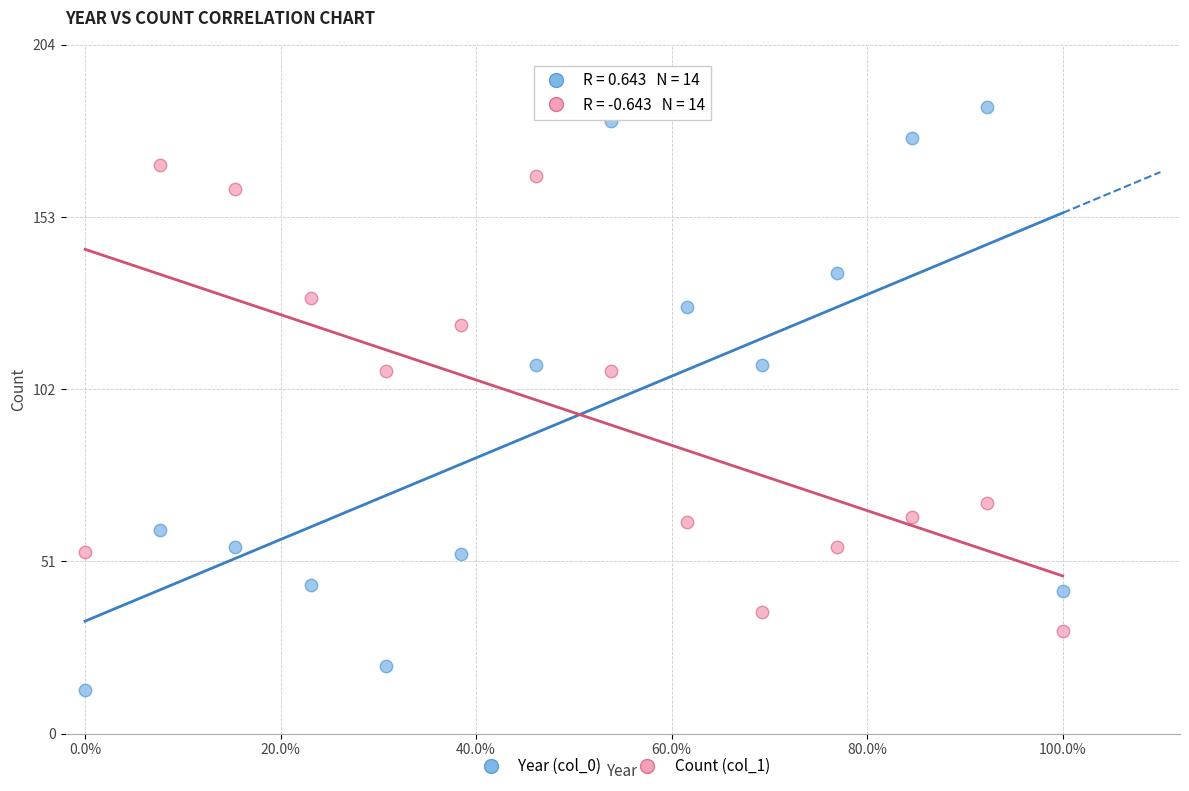

What are all the series names shown in the legend?

Year (col_0), Count (col_1)